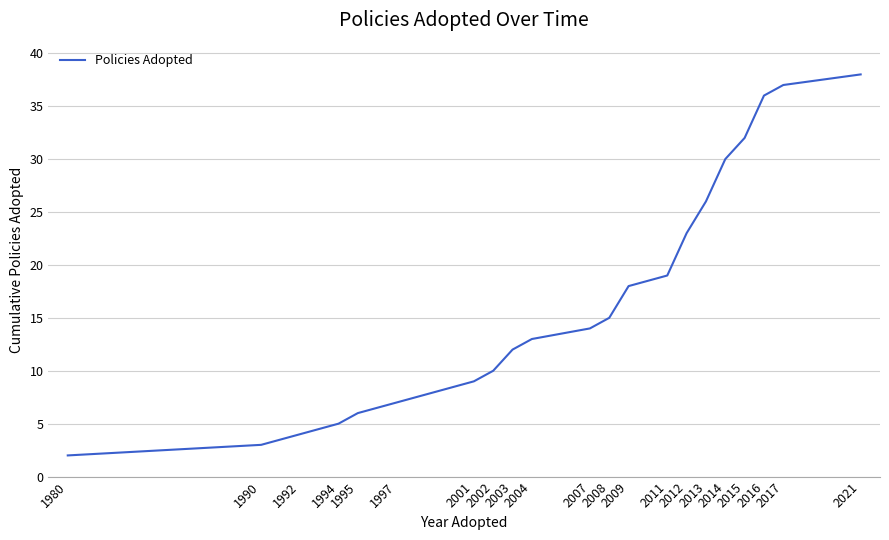

What is the ratio of the value at 1990 to the value at 2015?

0.1